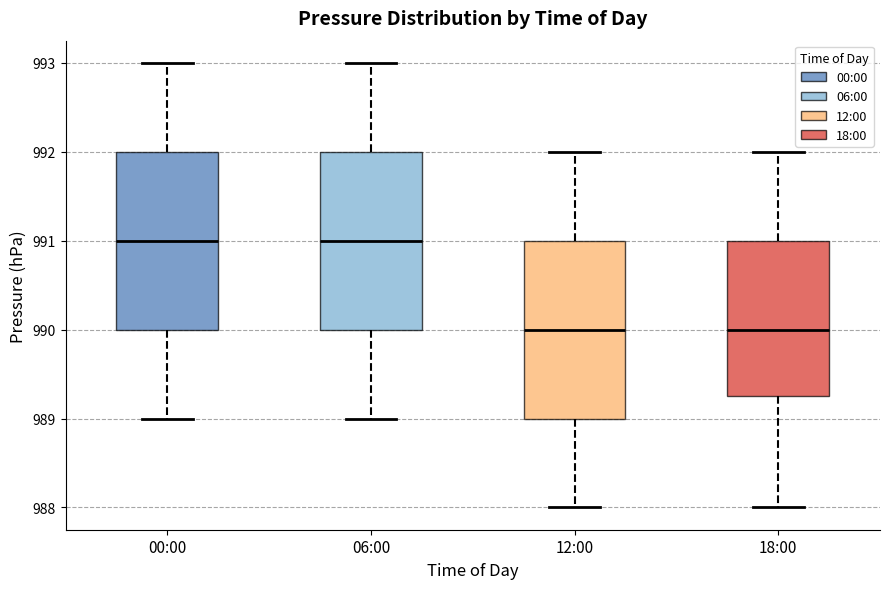

Reading left to right, transcribe this box plot: for each box, give where its median line is, the range the box spans, and where its two whiskers end, as read against the y-axis. The values are not printed on the chart, so give them approximately, as read against the axis.

00:00: median 991.0, box 990.0 to 992.0, whiskers 989.0 to 993.0
06:00: median 991.0, box 990.0 to 992.0, whiskers 989.0 to 993.0
12:00: median 990.0, box 989.0 to 991.0, whiskers 988.0 to 992.0
18:00: median 990.0, box 989.3 to 991.0, whiskers 988.0 to 992.0